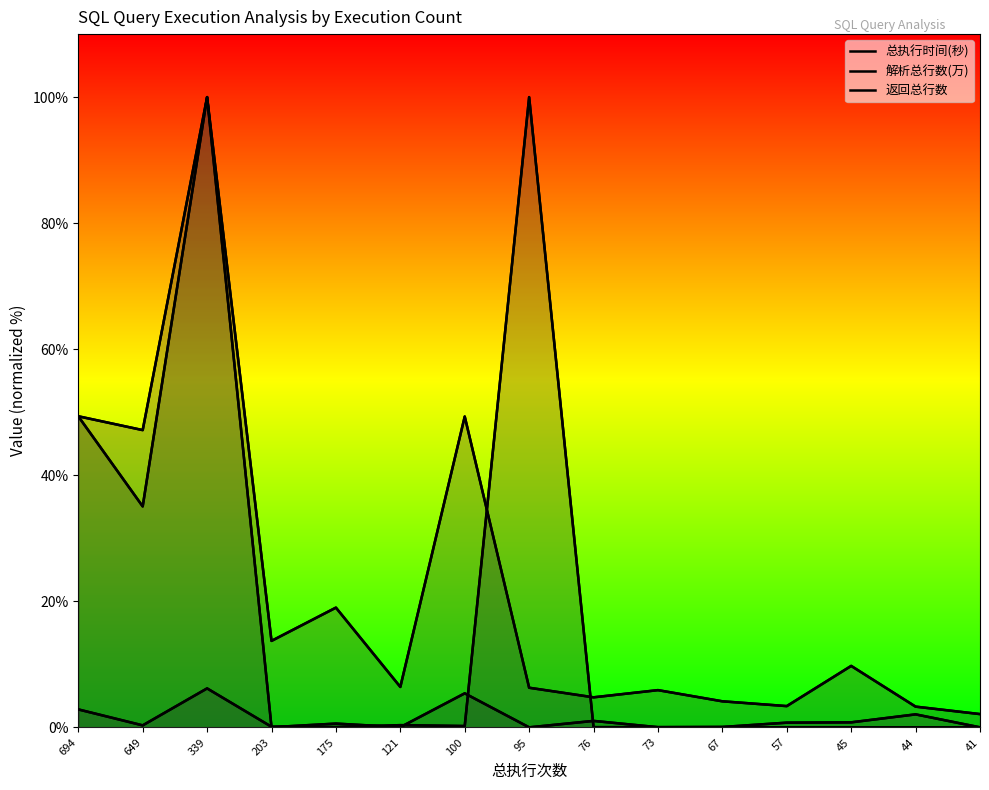

Reading left to right, transcribe all the data shown in this chart.

总执行时间(秒): 694=49.4	649=47.2	339=100.0	203=13.7	175=19.0	121=6.4	100=49.3	95=6.3	76=4.8	73=5.9	67=4.1	57=3.4	45=9.8	44=3.3	41=2.1
解析总行数(万): 694=49.4	649=35.1	339=100.0	203=0.0	175=0.6	121=0.0	100=5.4	95=0.0	76=1.0	73=0.0	67=0.1	57=0.8	45=0.8	44=2.1	41=0.0
返回总行数: 694=2.9	649=0.3	339=6.2	203=0.1	175=0.1	121=0.4	100=0.2	95=100.0	76=0.0	73=0.0	67=0.0	57=0.0	45=0.0	44=0.0	41=0.0